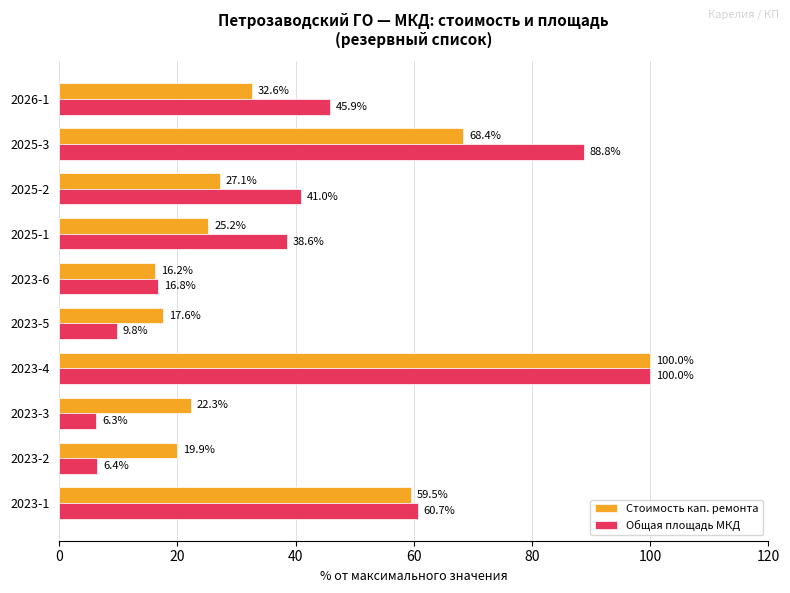

True or false: Стоимость кап. ремонта has a value of 68.4 at 2025-3.

True